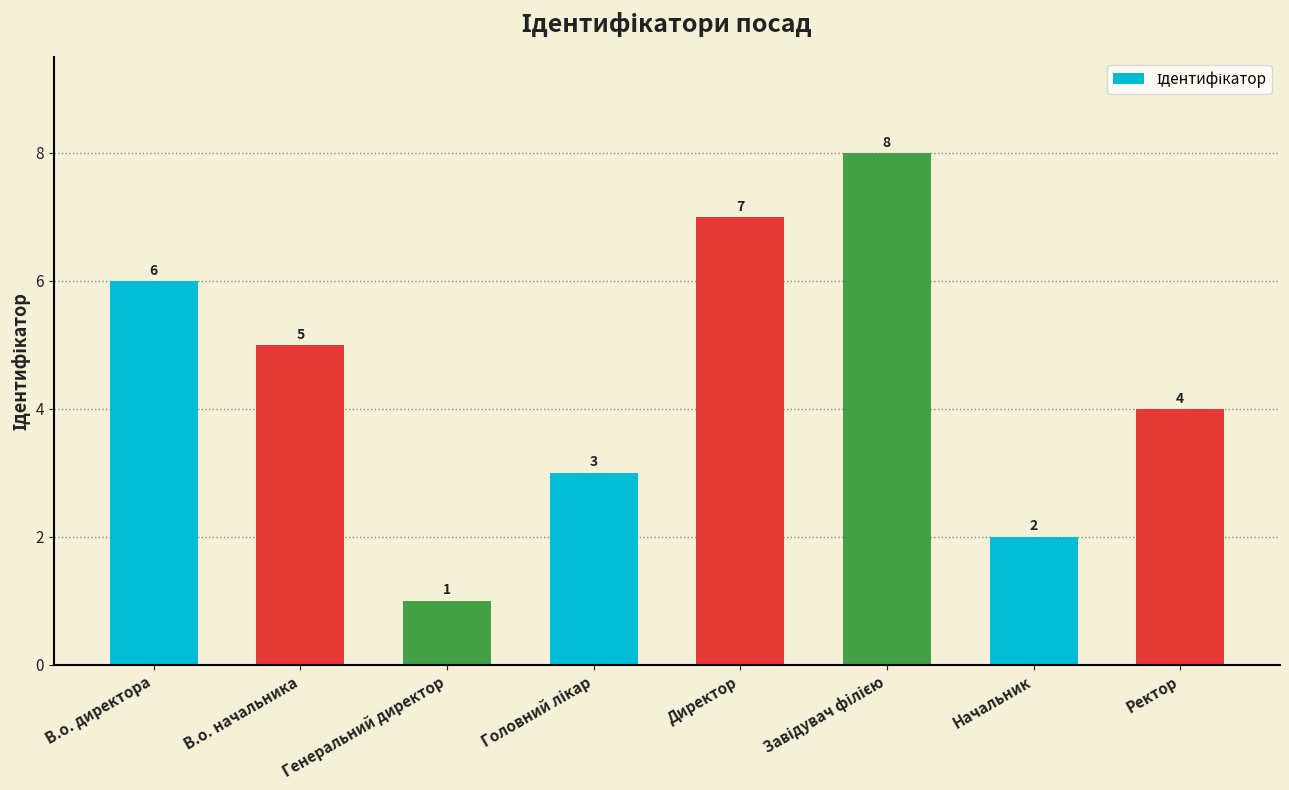

What is the approximate value at Генеральний директор?

1